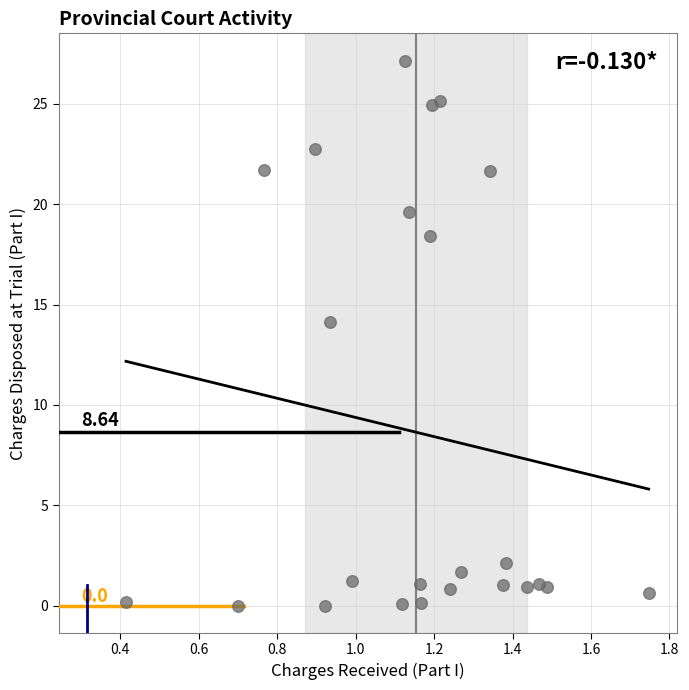

What is the range of Y values (max minus min)?

27.1